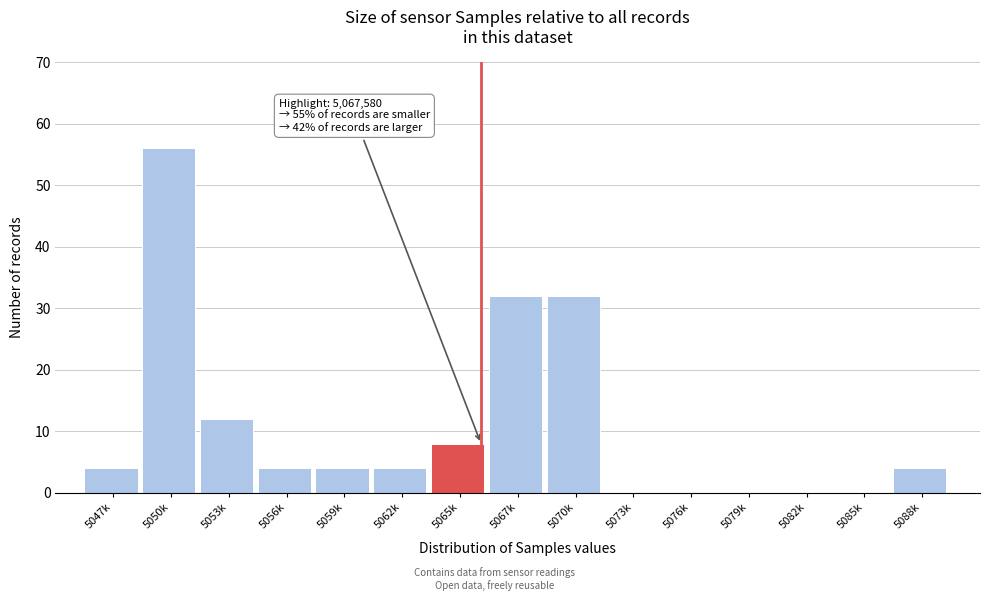

Reading left to right, extract all data points from this chart.

5047k=4	5050k=56	5053k=12	5056k=4	5059k=4	5062k=4	5065k=8	5067k=32	5070k=32	5073k=0	5076k=0	5079k=0	5082k=0	5085k=0	5088k=4